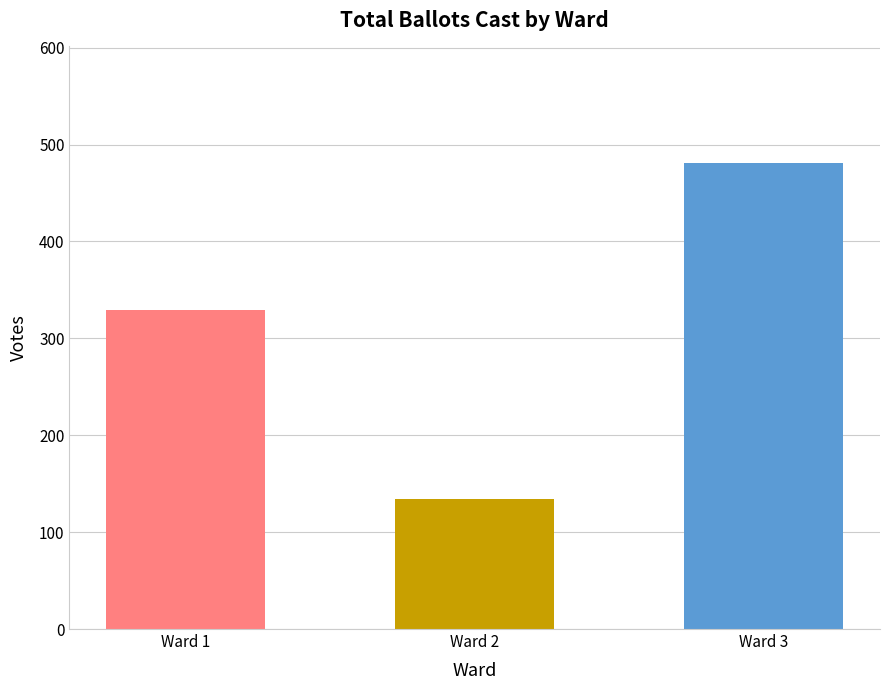

What is the maximum value shown in the chart?

481